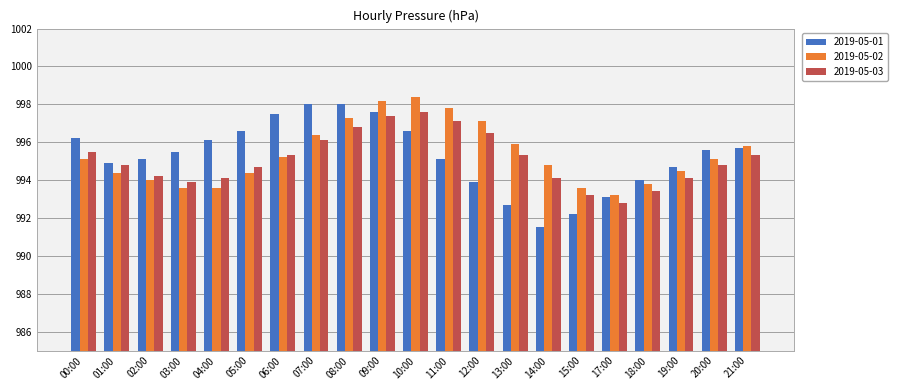

List the series in order of their peak value, highest first.

2019-05-02, 2019-05-01, 2019-05-03